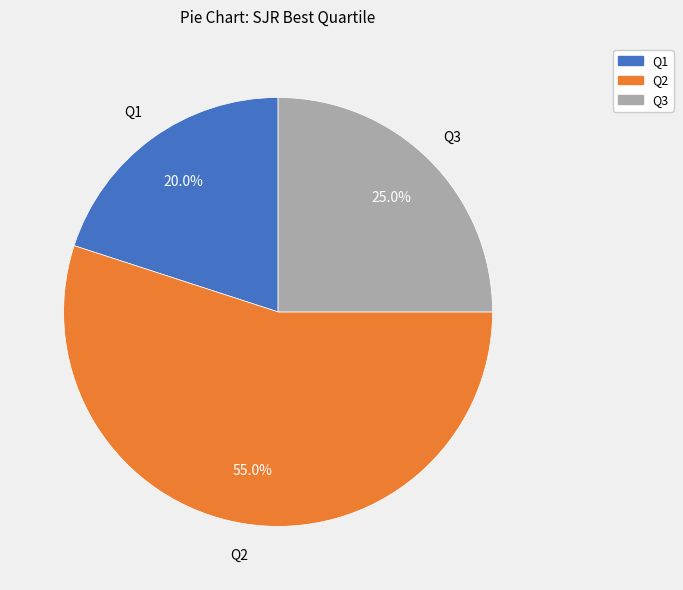

Is Q2 the majority of the pie?

Yes